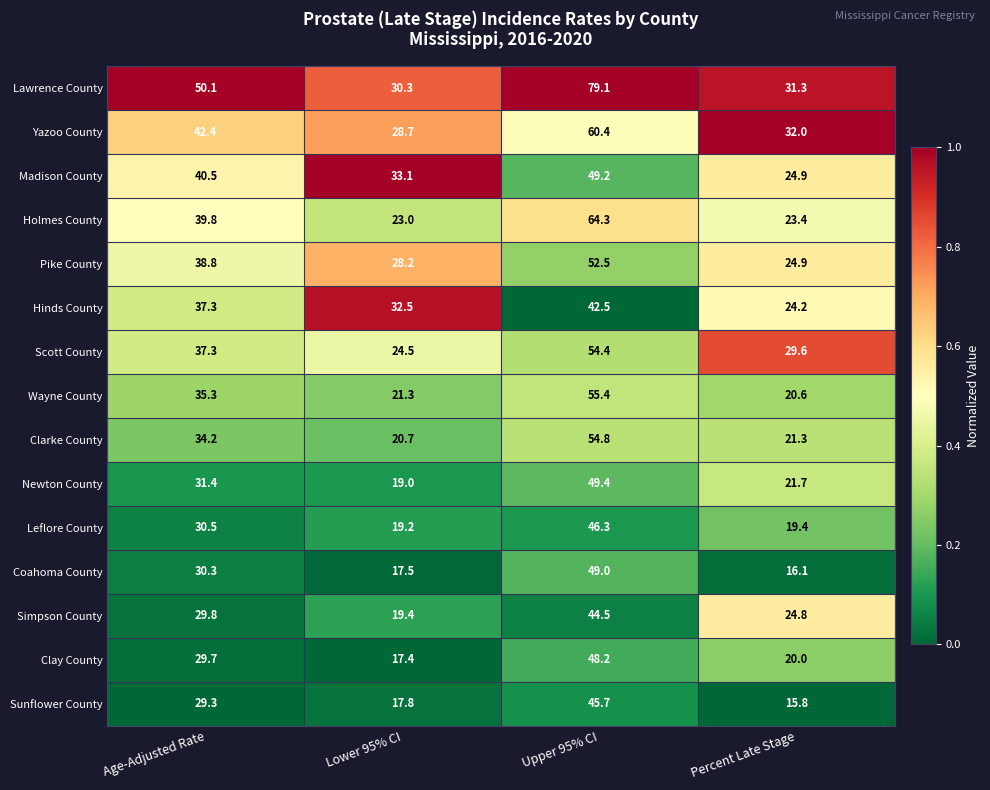

Rank the series by their maximum value, from lowest to highest.

Hinds County, Simpson County, Sunflower County, Leflore County, Clay County, Coahoma County, Madison County, Newton County, Pike County, Scott County, Clarke County, Wayne County, Yazoo County, Holmes County, Lawrence County